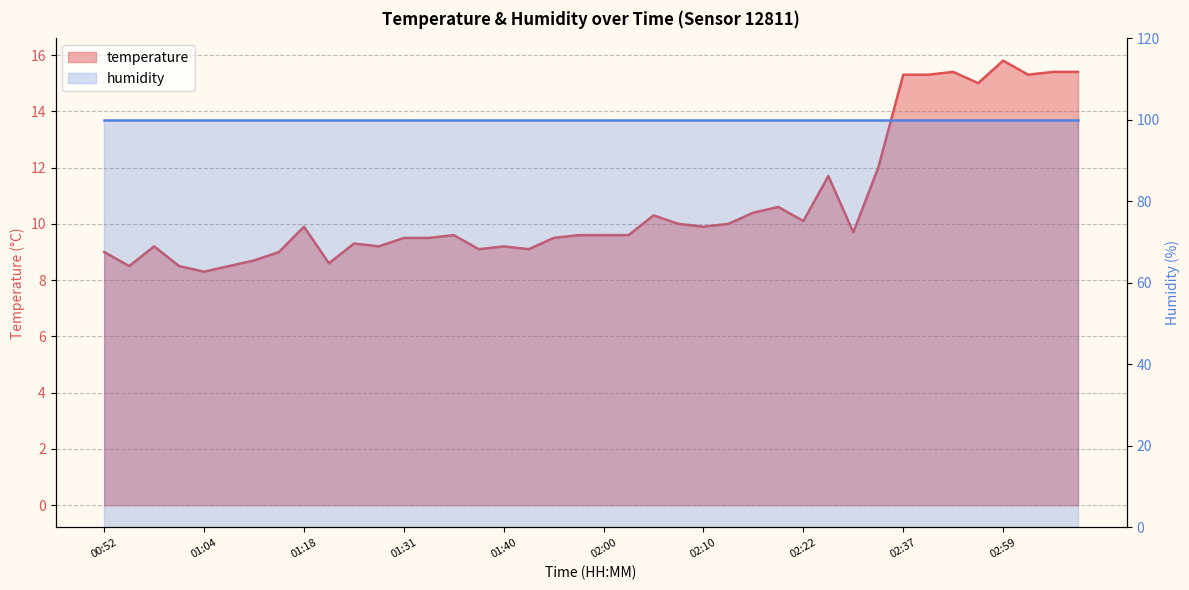

Reading left to right, list all the values displayed in this chart.

9.0	8.5	9.2	8.5	8.3	8.5	8.7	9.0	9.9	8.6	9.3	9.2	9.5	9.5	9.6	9.1	9.2	9.1	9.5	9.6	9.6	9.6	10.3	10.0	9.9	10.0	10.4	10.6	10.1	11.7	9.7	12.0	15.3	15.3	15.4	15.0	15.8	15.3	15.4	15.4